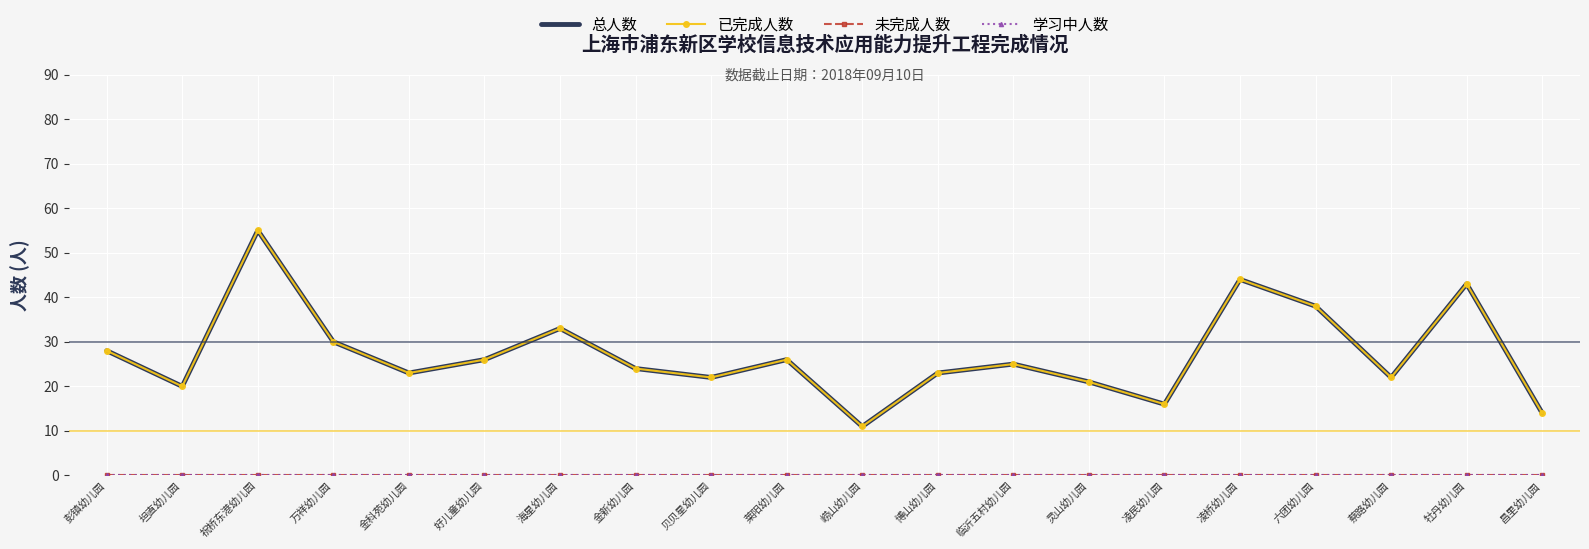

True or false: 已完成人数 has more than 0 points higher than both neighbors.

True